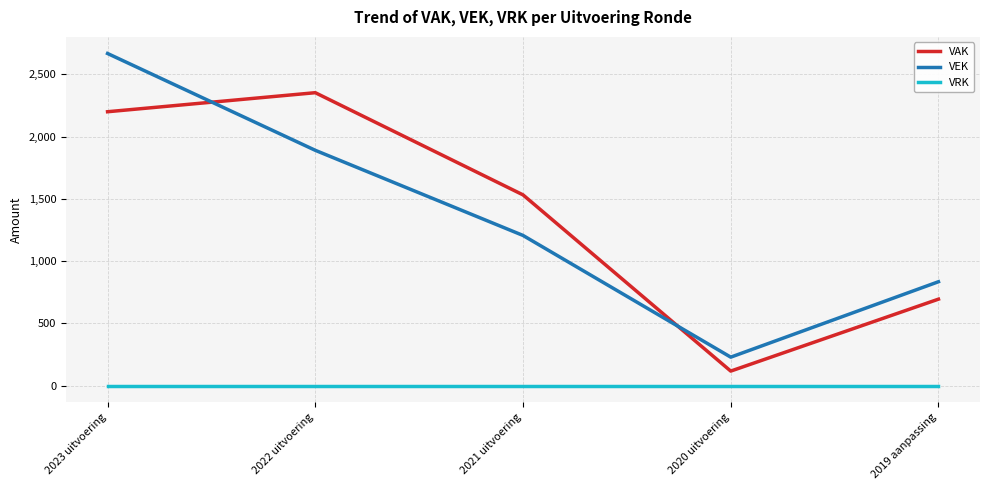

Is it true that VRK equals 0 at 2022 uitvoering?

True